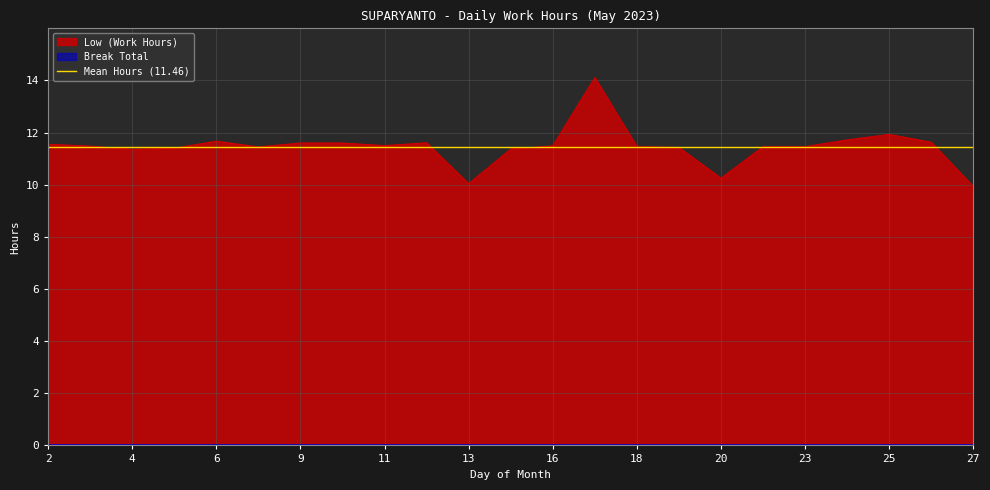

How many points are higher than both their immediate neighbors (excluding endpoints)?

4